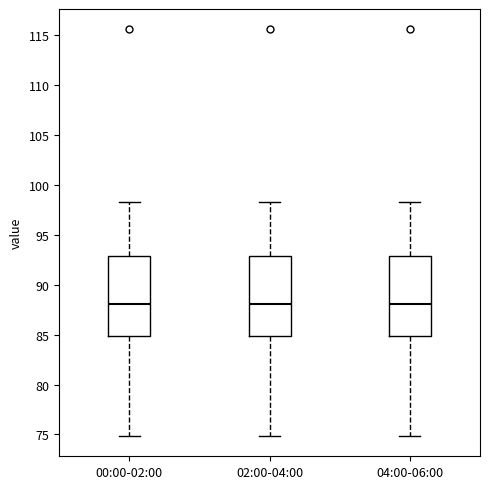

Reading left to right, transcribe this box plot: for each box, give where its median line is, the range the box spans, and where its two whiskers end, as read against the y-axis. The values are not printed on the chart, so give them approximately, as read against the axis.

00:00-02:00: median 88.0, box 85.0 to 93.0, whiskers 75.0 to 98.5
02:00-04:00: median 88.0, box 85.0 to 93.0, whiskers 75.0 to 98.5
04:00-06:00: median 88.0, box 85.0 to 93.0, whiskers 75.0 to 98.5